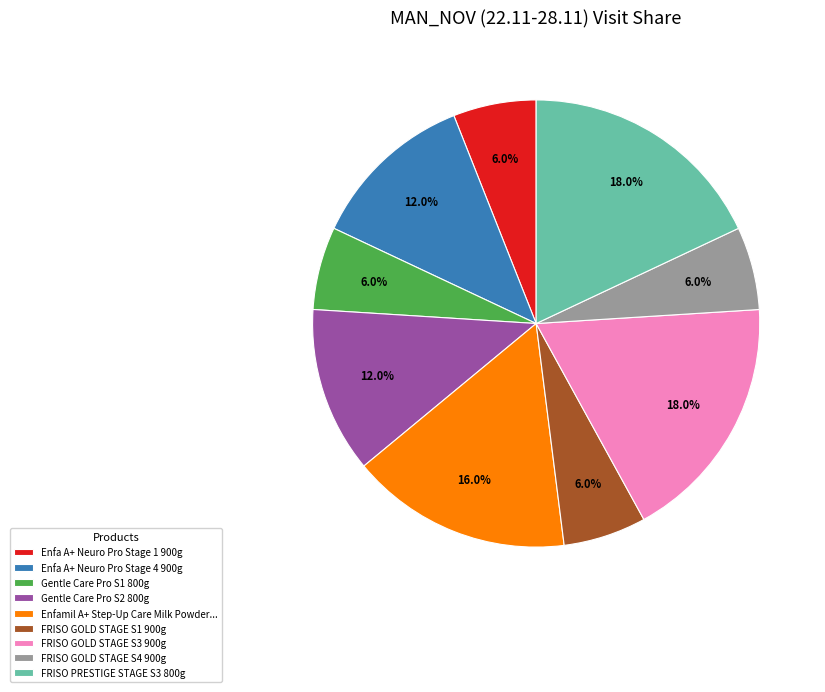

Between FRISO GOLD STAGE S4 900g and Enfamil A+ Step-Up Care Milk Powder..., which is larger?

Enfamil A+ Step-Up Care Milk Powder...